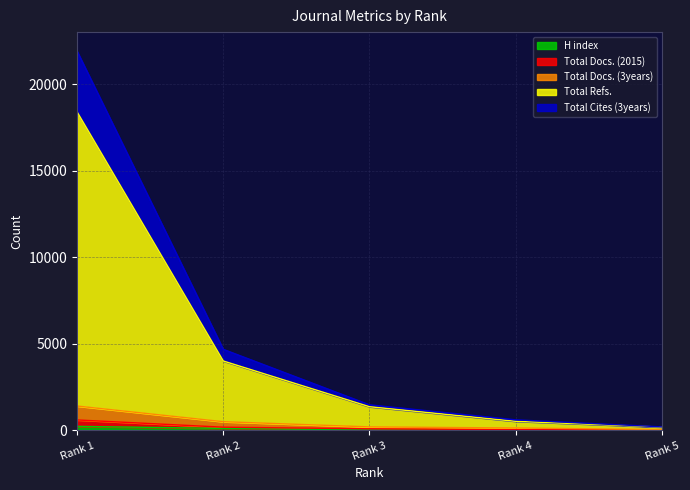

What is the value of the Total Cites (3years) point at the 3rd from the left?

89